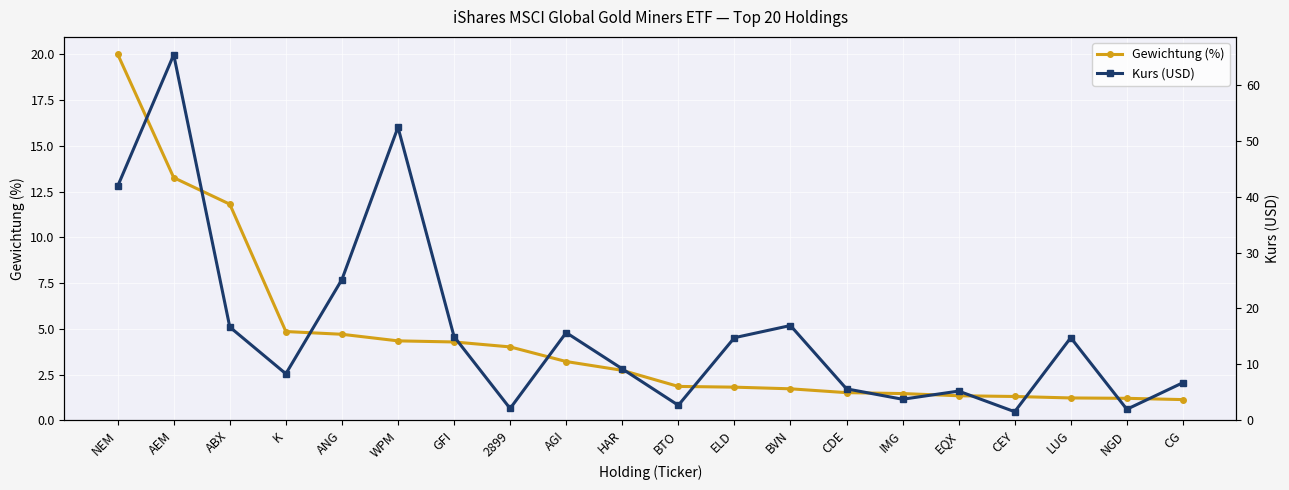

Rank the series by their maximum value, from lowest to highest.

Gewichtung (%), Kurs (USD)